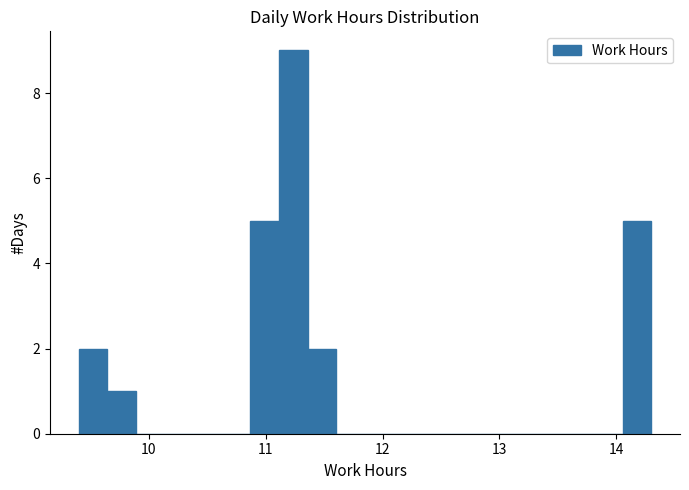

Around what value on the x-axis is the tallest bar? Give the approximate position of its centre, as read against the axis.

11.2